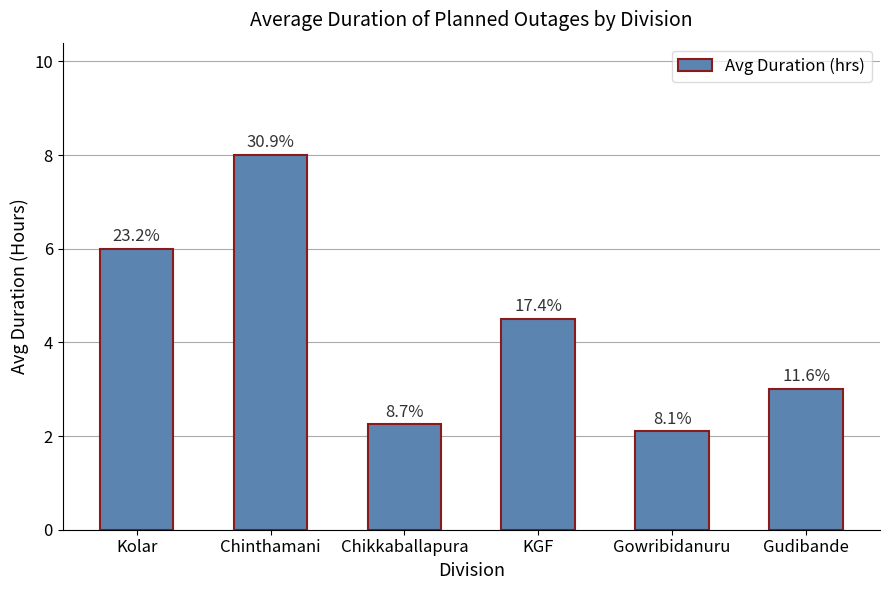

Are the bars horizontal?

No